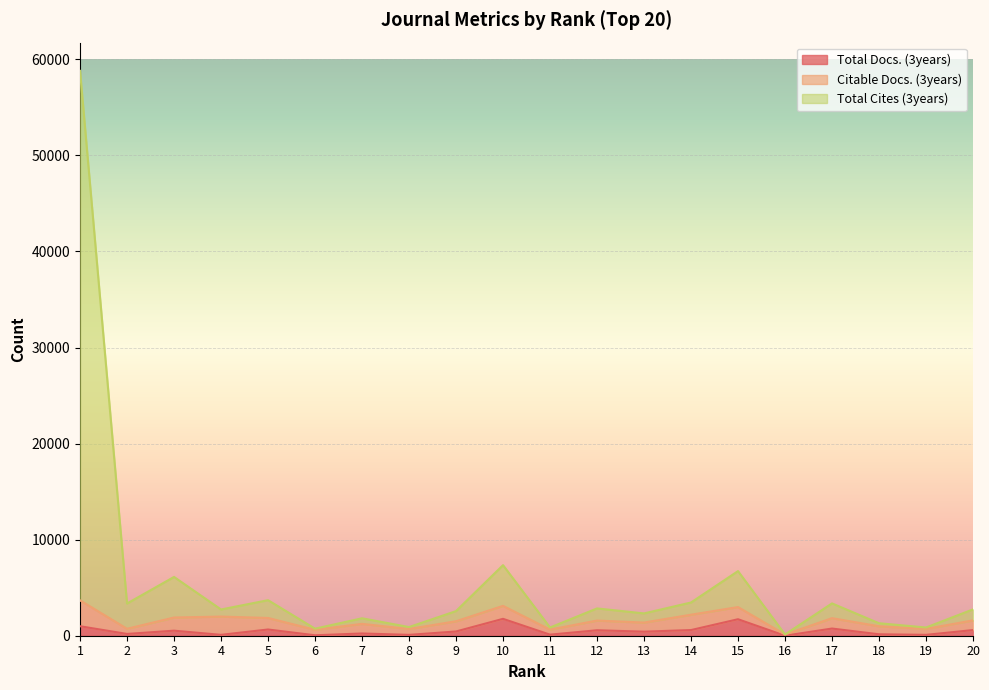

What is the average value of the Total Cites (3years) series?

5633